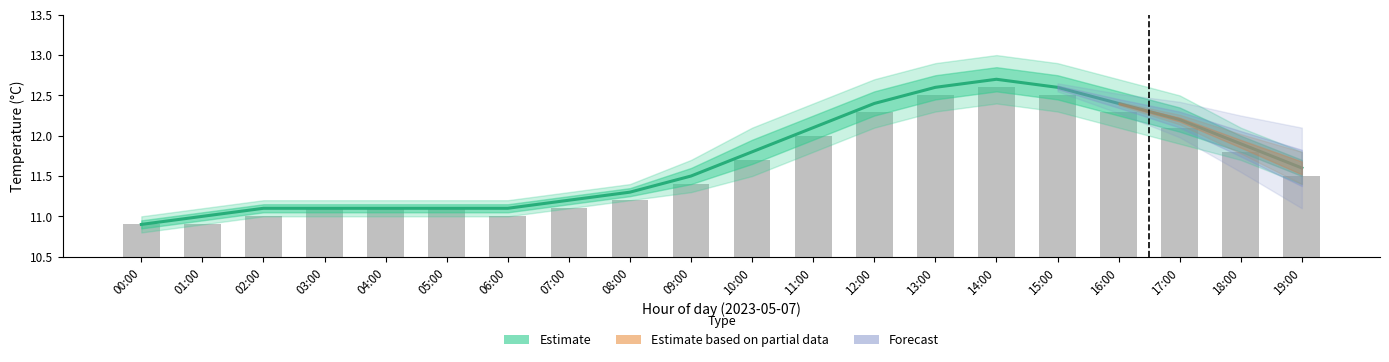

What is the label of the 15th bar from the left?

14:00